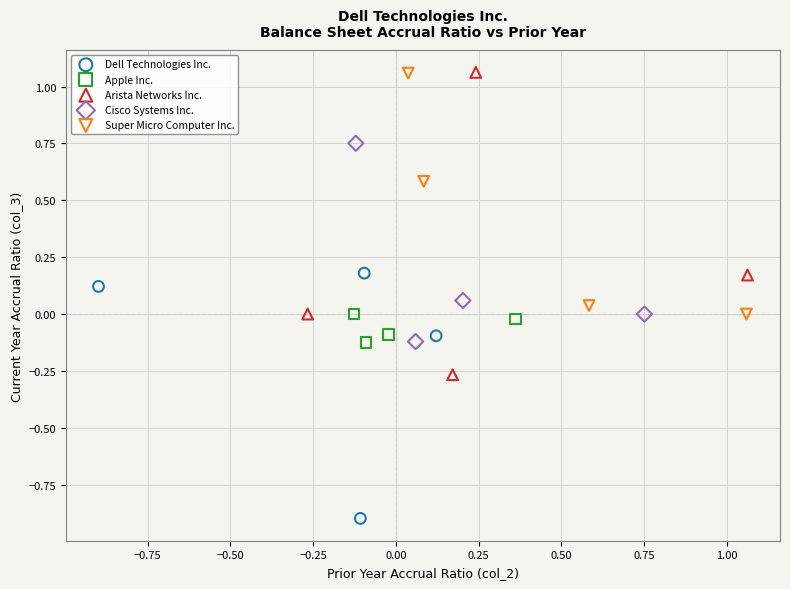

Which series contains the lowest Y value?

Dell Technologies Inc.